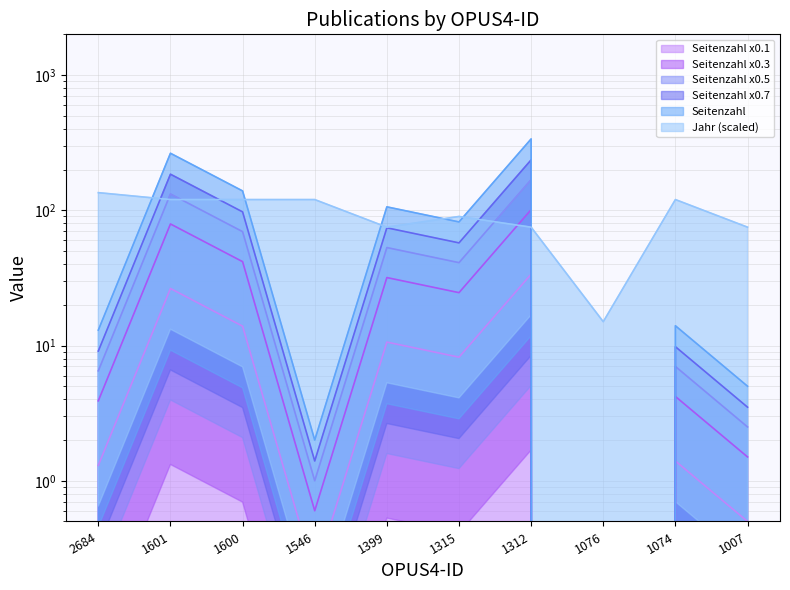

What is the value of the Seitenzahl point at the 3rd from the left?

41.7